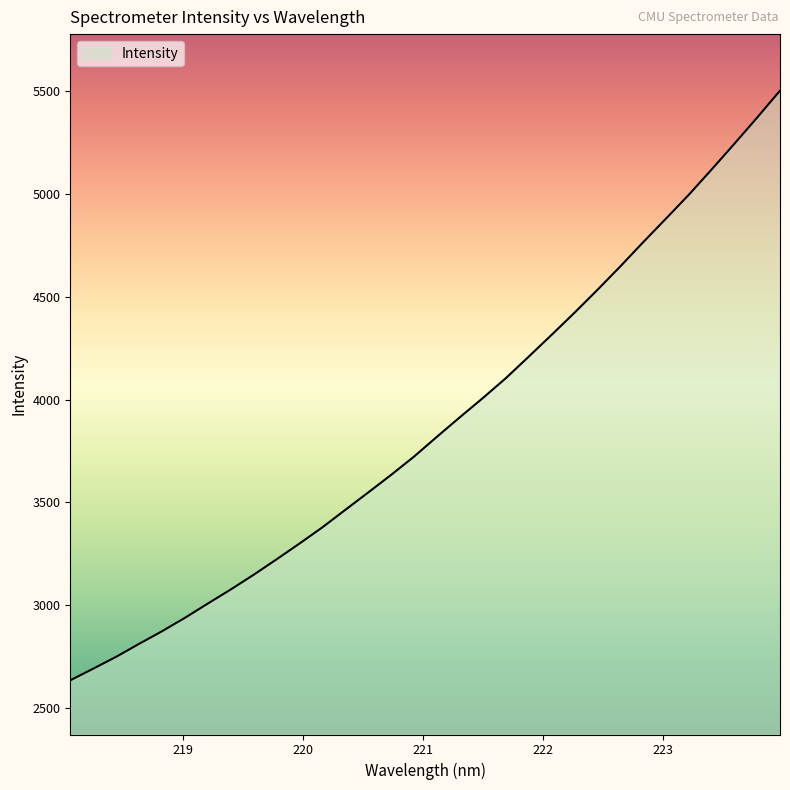

What is the greatest value displayed?

5502.3